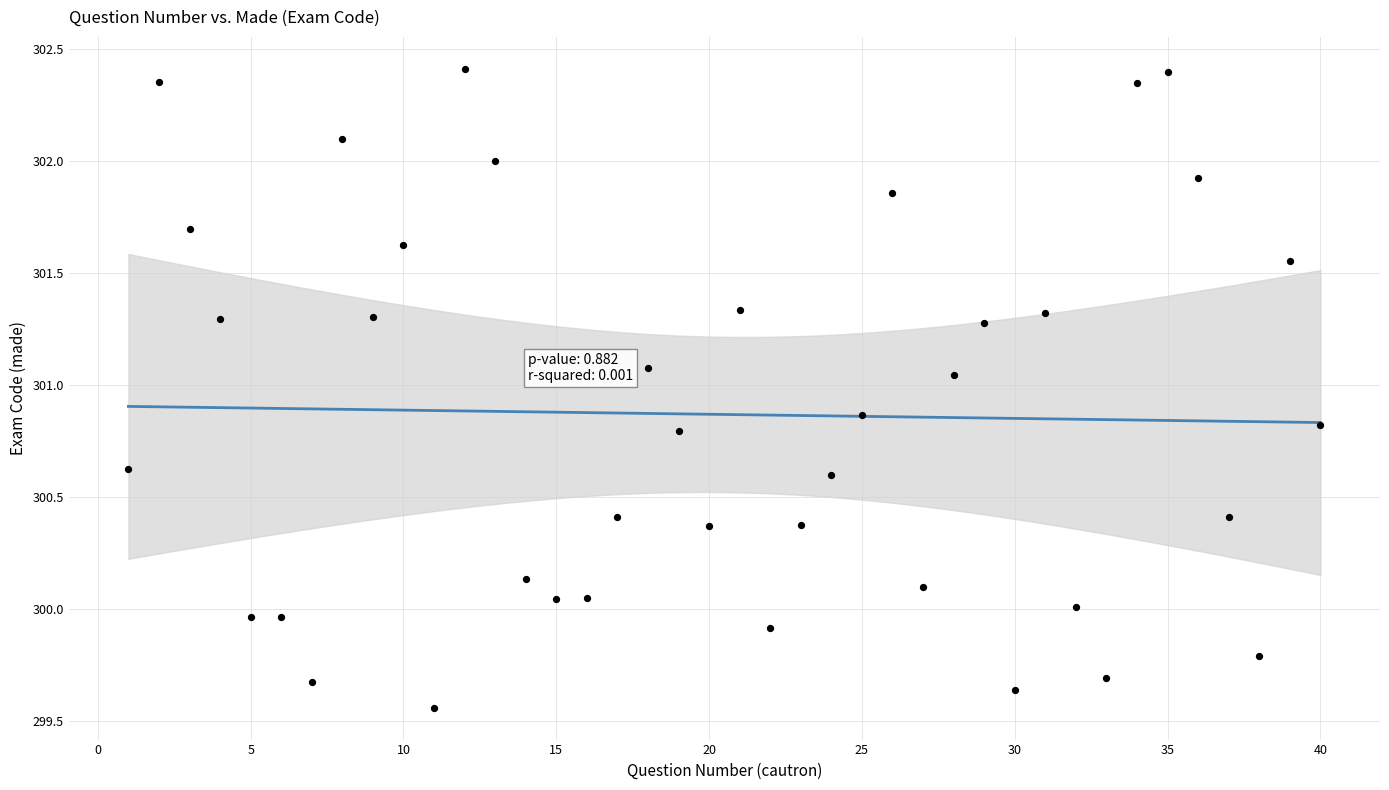

What is the range of X values (max minus min)?

39.0